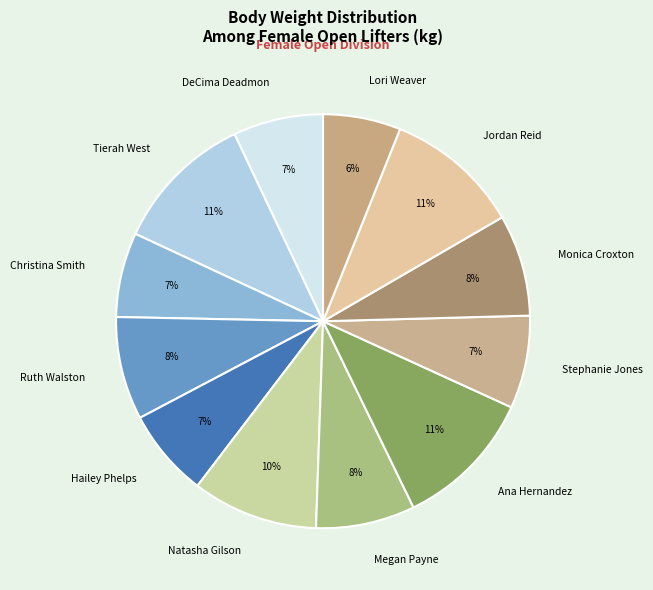

What is the ratio of the value at Megan Payne to the value at DeCima Deadmon?

1.1